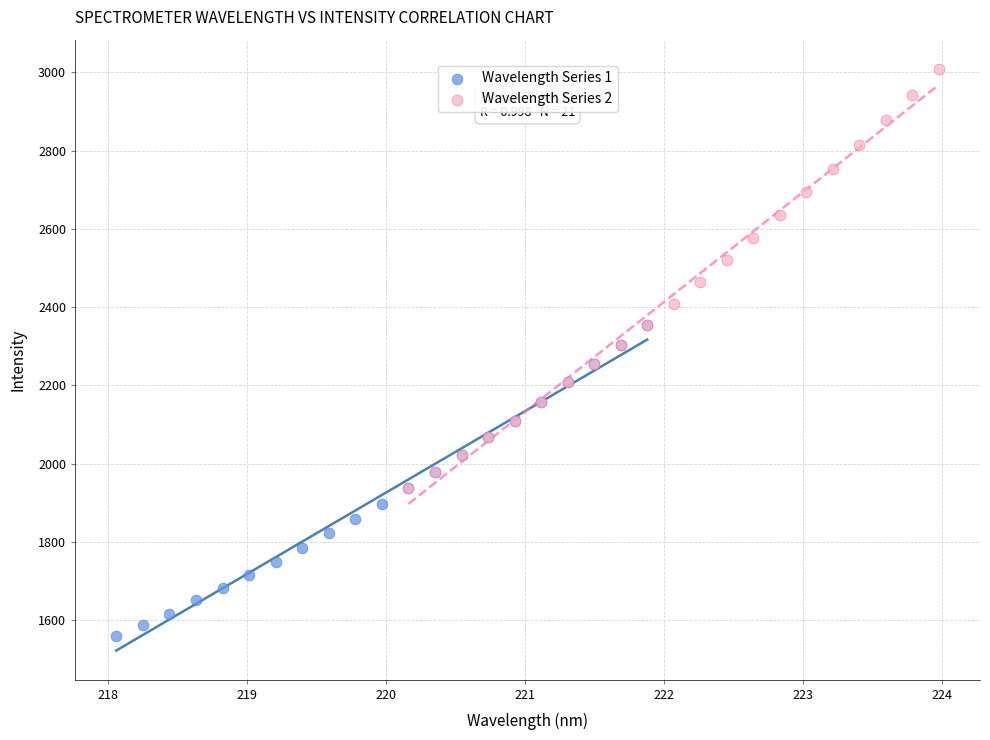

What are all the series names shown in the legend?

Wavelength Series 1, Wavelength Series 2